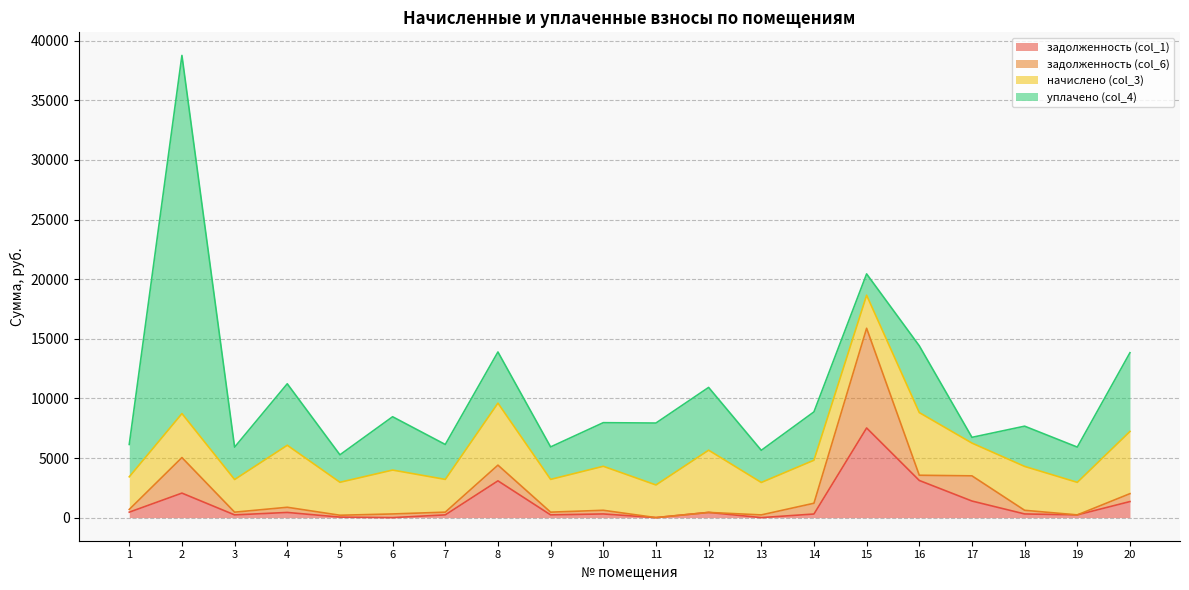

Reading right to left, transcribe all the data shown in this chart.

задолженность (col_1): 20=1346.0	19=227.5	18=306.8	17=1390.5	16=3115.6	15=7517.9	14=301.5	13=0.0	12=435.0	11=0.0	10=307.5	9=229.0	8=3084.0	7=229.0	6=0.0	5=41.5	4=433.5	3=228.2	2=2054.7	1=456.5
задолженность (col_6): 20=662.9	19=0.0	18=306.8	17=2112.6	16=437.9	15=8362.6	14=903.5	13=226.8	12=0.0	11=0.0	10=307.5	9=229.0	8=1317.2	7=229.0	6=306.8	5=157.0	4=433.5	3=228.2	2=2982.2	1=228.2
начислено (col_3): 20=5219.6	19=2729.9	18=3681.2	17=2747.6	16=5255.2	15=2774.3	14=3610.2	13=2721.0	12=5219.6	11=2738.8	10=3690.2	9=2747.6	8=5201.9	7=2747.6	6=3681.2	5=2765.4	4=5201.9	3=2738.8	2=3690.2	1=2738.8
уплачено (col_4): 20=6600.0	19=2957.4	18=3374.5	17=482.0	16=5600.9	15=1787.3	14=4053.6	13=2697.1	12=5265.4	11=5194.1	10=3657.9	9=2723.5	8=4289.3	7=2928.4	6=4472.2	5=2303.3	4=5156.2	3=2714.7	2=30040.0	1=2714.7